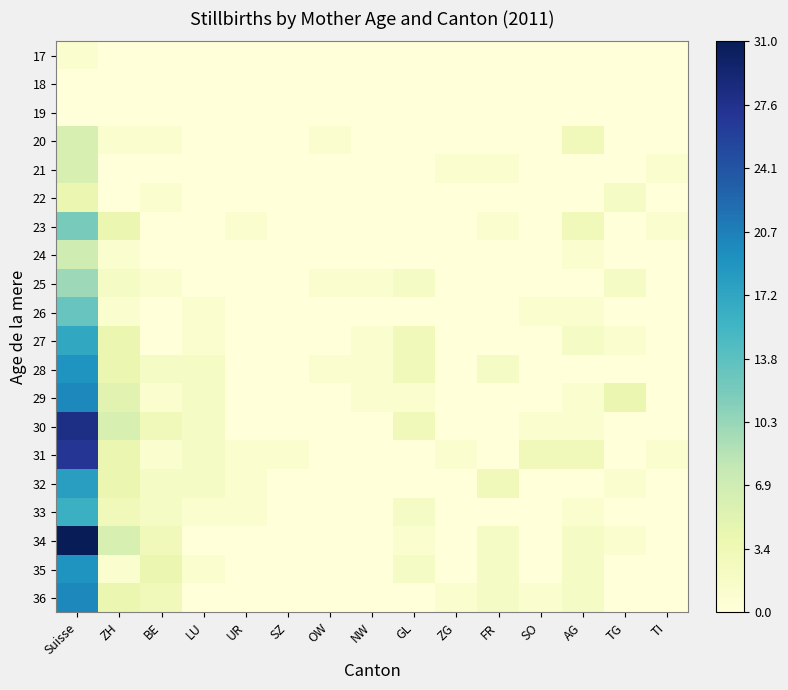

Reading left to right, extract all data points from this chart.

17: Suisse=1	ZH=0	BE=0	LU=0	UR=0	SZ=0	OW=0	NW=0	GL=0	ZG=0	FR=0	SO=0	AG=0	TG=0	TI=0
18: Suisse=0	ZH=0	BE=0	LU=0	UR=0	SZ=0	OW=0	NW=0	GL=0	ZG=0	FR=0	SO=0	AG=0	TG=0	TI=0
19: Suisse=0	ZH=0	BE=0	LU=0	UR=0	SZ=0	OW=0	NW=0	GL=0	ZG=0	FR=0	SO=0	AG=0	TG=0	TI=0
20: Suisse=6	ZH=1	BE=1	LU=0	UR=0	SZ=0	OW=1	NW=0	GL=0	ZG=0	FR=0	SO=0	AG=3	TG=0	TI=0
21: Suisse=6	ZH=0	BE=0	LU=0	UR=0	SZ=0	OW=0	NW=0	GL=0	ZG=1	FR=1	SO=0	AG=0	TG=0	TI=1
22: Suisse=4	ZH=0	BE=1	LU=0	UR=0	SZ=0	OW=0	NW=0	GL=0	ZG=0	FR=0	SO=0	AG=0	TG=2	TI=0
23: Suisse=12	ZH=4	BE=0	LU=0	UR=1	SZ=0	OW=0	NW=0	GL=0	ZG=0	FR=1	SO=0	AG=3	TG=0	TI=1
24: Suisse=7	ZH=1	BE=0	LU=0	UR=0	SZ=0	OW=0	NW=0	GL=0	ZG=0	FR=0	SO=0	AG=1	TG=0	TI=0
25: Suisse=10	ZH=2	BE=1	LU=0	UR=0	SZ=0	OW=1	NW=1	GL=2	ZG=0	FR=0	SO=0	AG=0	TG=2	TI=0
26: Suisse=13	ZH=1	BE=0	LU=1	UR=0	SZ=0	OW=0	NW=0	GL=0	ZG=0	FR=0	SO=1	AG=1	TG=0	TI=0
27: Suisse=17	ZH=4	BE=0	LU=1	UR=0	SZ=0	OW=0	NW=1	GL=3	ZG=0	FR=0	SO=0	AG=2	TG=1	TI=0
28: Suisse=19	ZH=4	BE=2	LU=2	UR=0	SZ=0	OW=1	NW=1	GL=3	ZG=0	FR=2	SO=0	AG=0	TG=0	TI=0
29: Suisse=20	ZH=5	BE=1	LU=2	UR=0	SZ=0	OW=0	NW=1	GL=1	ZG=0	FR=0	SO=0	AG=1	TG=4	TI=0
30: Suisse=28	ZH=6	BE=3	LU=2	UR=0	SZ=0	OW=0	NW=0	GL=3	ZG=0	FR=0	SO=1	AG=1	TG=0	TI=0
31: Suisse=27	ZH=4	BE=1	LU=2	UR=1	SZ=1	OW=0	NW=0	GL=0	ZG=1	FR=0	SO=3	AG=3	TG=0	TI=1
32: Suisse=18	ZH=4	BE=2	LU=2	UR=1	SZ=0	OW=0	NW=0	GL=0	ZG=0	FR=3	SO=0	AG=0	TG=1	TI=0
33: Suisse=16	ZH=3	BE=2	LU=1	UR=1	SZ=0	OW=0	NW=0	GL=2	ZG=0	FR=0	SO=0	AG=1	TG=0	TI=0
34: Suisse=31	ZH=6	BE=3	LU=0	UR=0	SZ=0	OW=0	NW=0	GL=1	ZG=0	FR=2	SO=0	AG=2	TG=1	TI=0
35: Suisse=19	ZH=1	BE=4	LU=1	UR=0	SZ=0	OW=0	NW=0	GL=2	ZG=0	FR=2	SO=0	AG=2	TG=0	TI=0
36: Suisse=20	ZH=4	BE=3	LU=0	UR=0	SZ=0	OW=0	NW=0	GL=0	ZG=1	FR=2	SO=1	AG=2	TG=0	TI=0